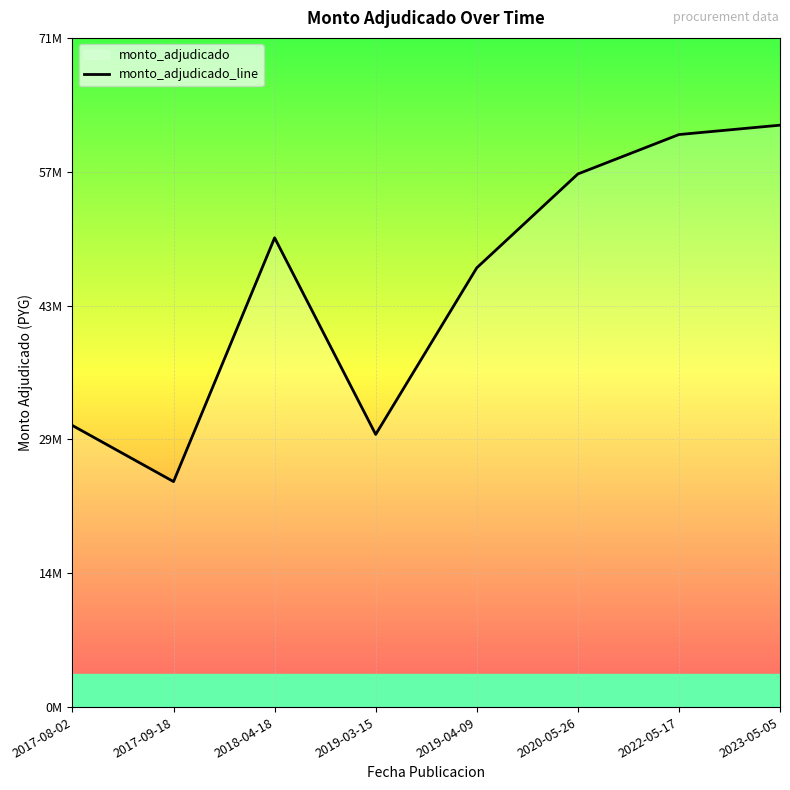

Is it true that the value at 2017-08-02 is 49080236?

False